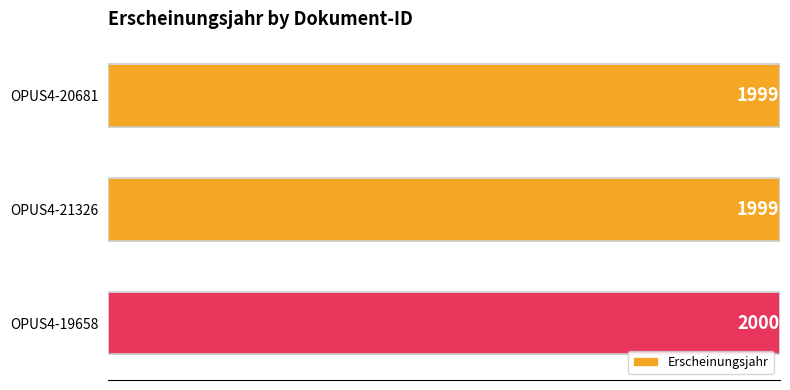

Are the bars grouped side by side (vs. stacked)?

No